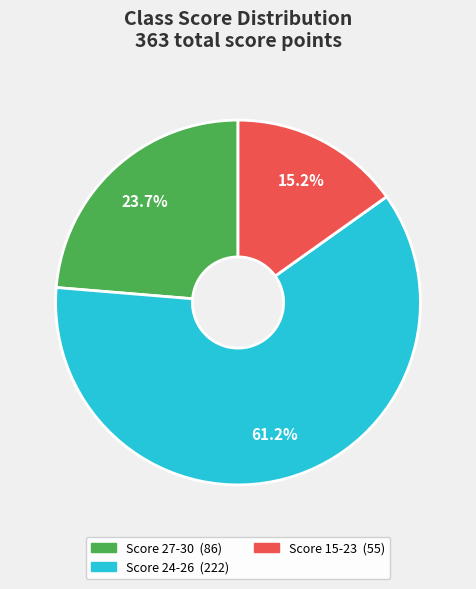

Does any single category account for the majority?

Yes